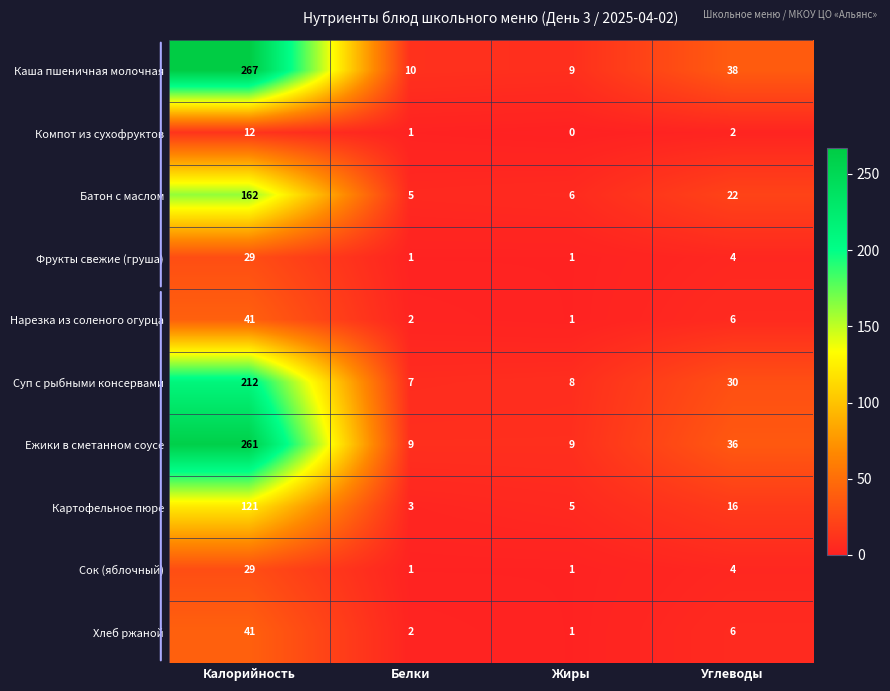

Which series has the largest total across all categories?

Каша пшеничная молочная